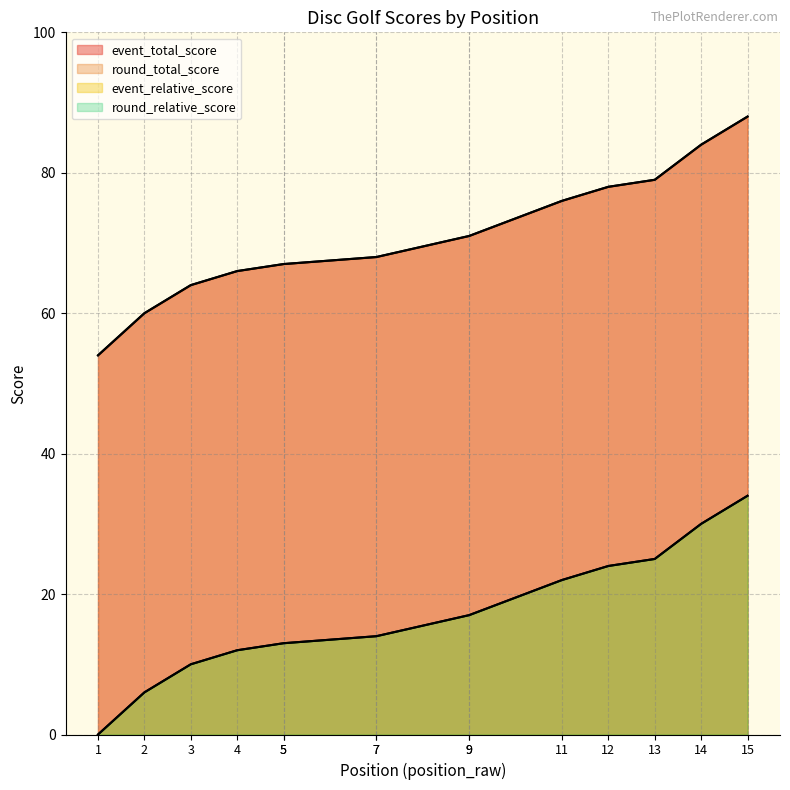

Which series has the largest total across all categories?

event_total_score